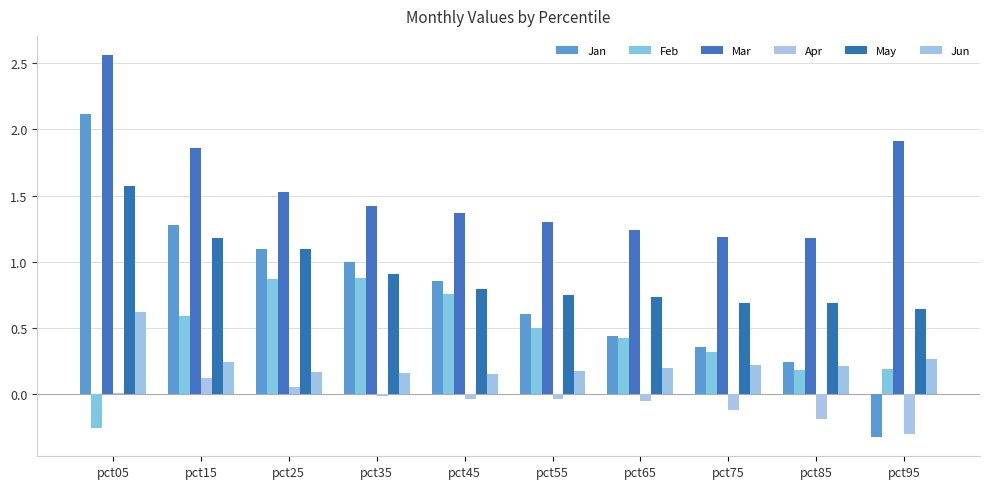

What are all the series names shown in the legend?

Jan, Feb, Mar, Apr, May, Jun